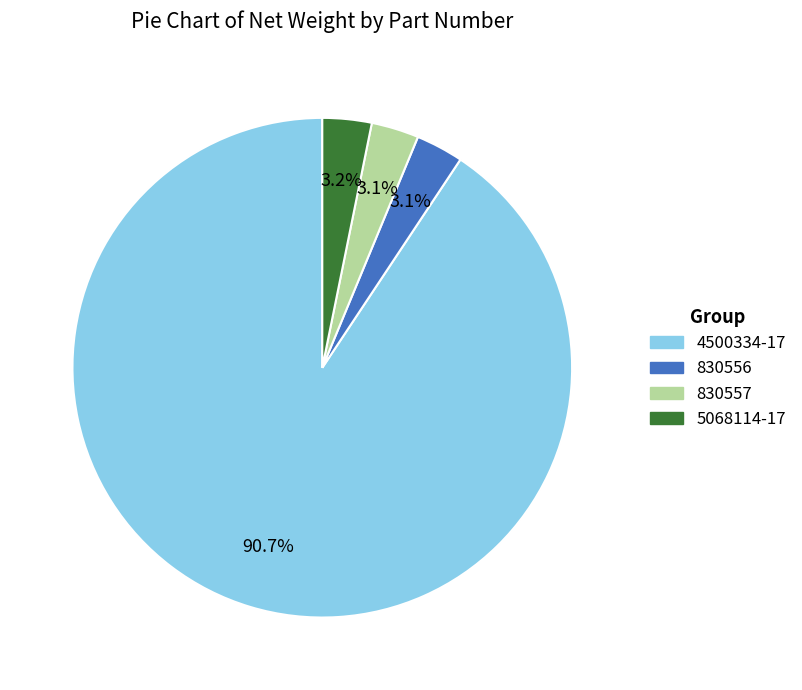

To the nearest percent, what is the average slice percentage?

25%